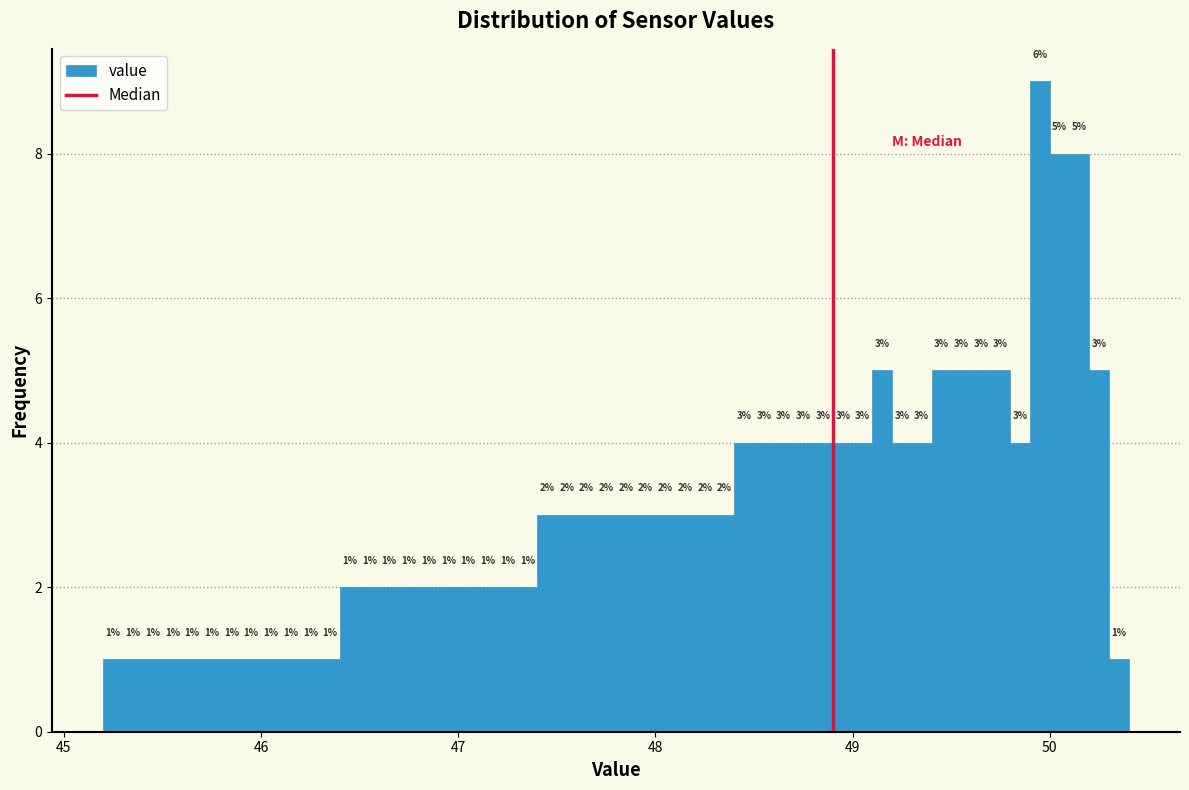

Read against the x-axis, roughly where is the centre of the tallest bar?

50.0